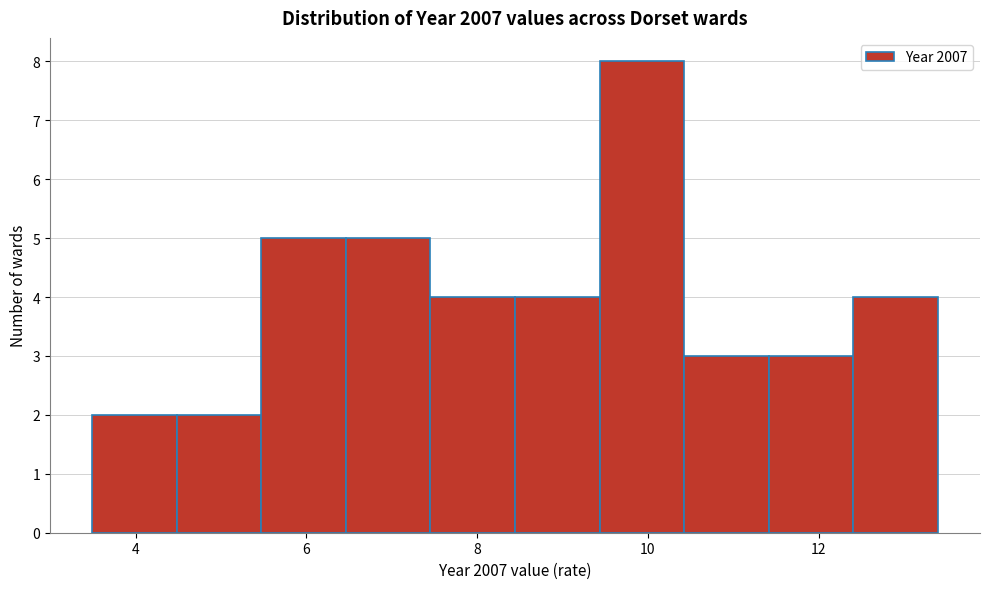

How tall is the bar that spans 4.4 to 5.4 on the x-axis? Neither the bar edges nor the heights are printed on the chart, so give them approximately, as read against the axes.

2